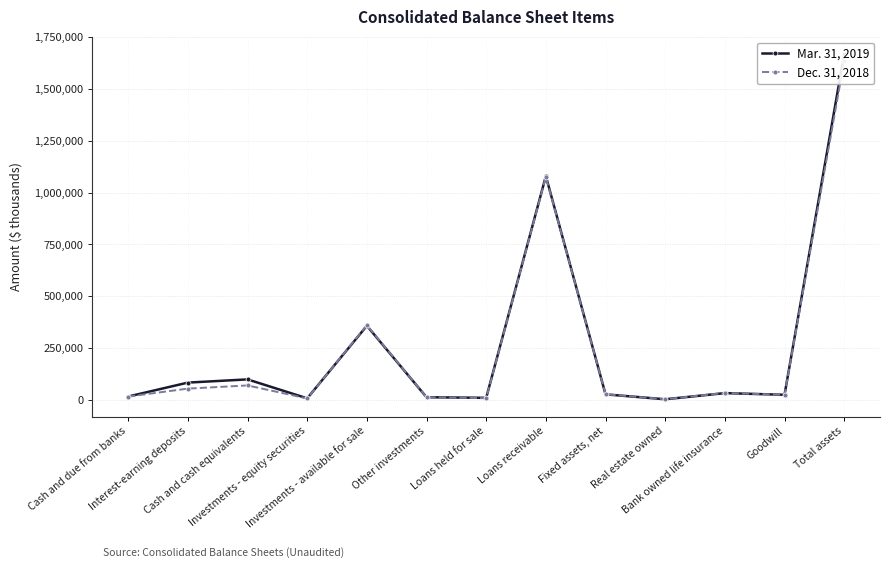

In Dec. 31, 2018, how many points are lower than both neighbors (excluding endpoints)?

4